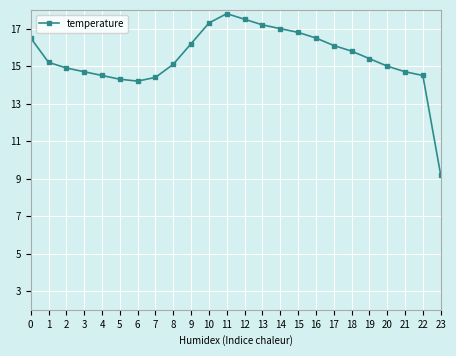

True or false: the data has more than 1 interior local peaks.

False